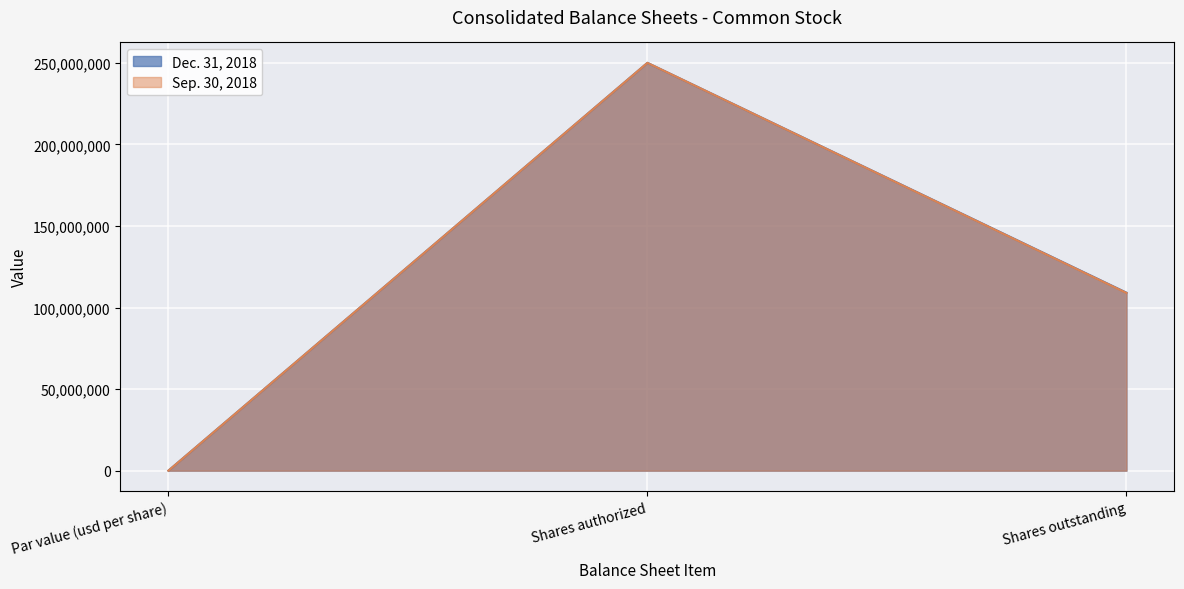

Rank the categories by Dec. 31, 2018 value from lowest to highest.

Par value (usd per share), Shares outstanding, Shares authorized